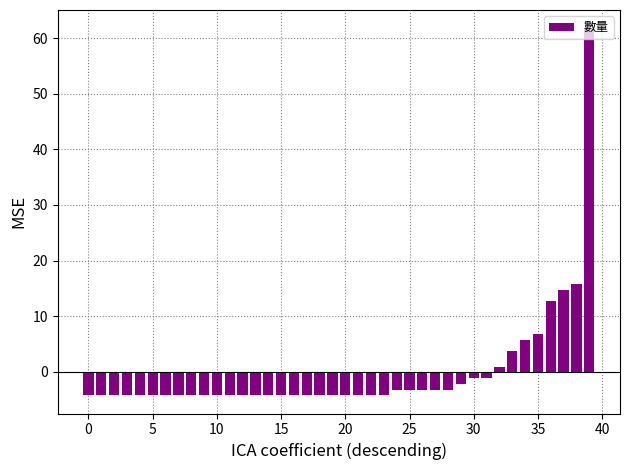

Reading left to right, list all the values displayed in this chart.

-4.2	-4.2	-4.2	-4.2	-4.2	-4.2	-4.2	-4.2	-4.2	-4.2	-4.2	-4.2	-4.2	-4.2	-4.2	-4.2	-4.2	-4.2	-4.2	-4.2	-4.2	-4.2	-4.2	-4.2	-3.2	-3.2	-3.2	-3.2	-3.2	-2.2	-1.2	-1.2	0.8	3.8	5.8	6.8	12.8	14.8	15.8	61.8